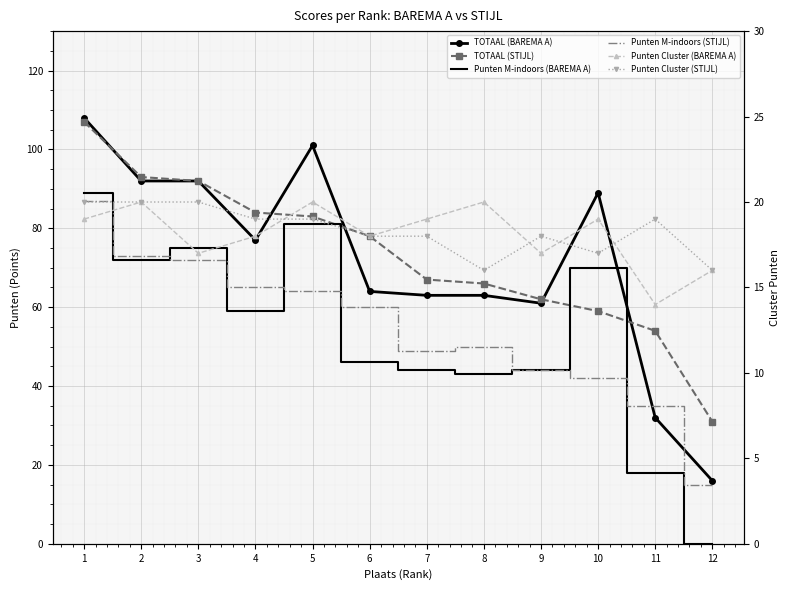

The value of Punten M-indoors (STIJL) at 5 is 84. True or false?

False